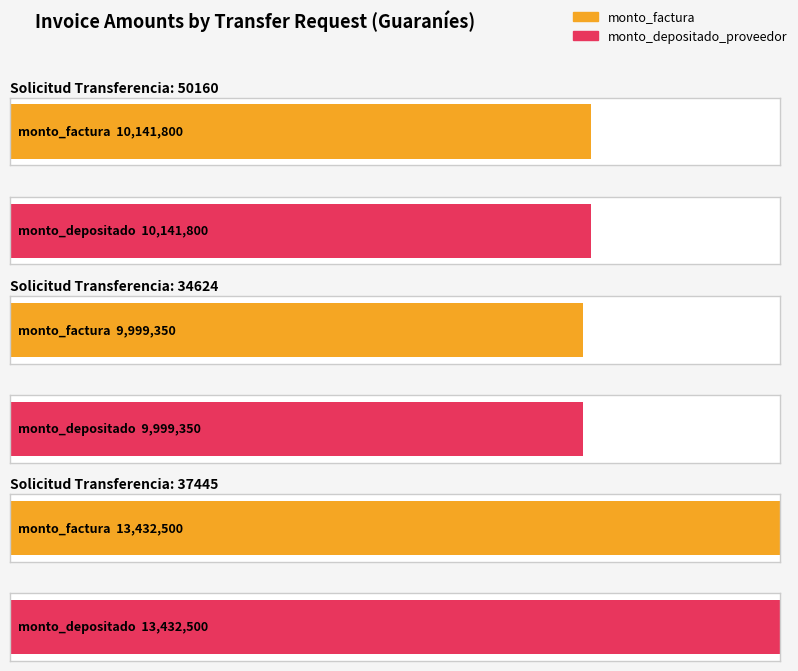

Which series has the widest spread of values?

monto_factura